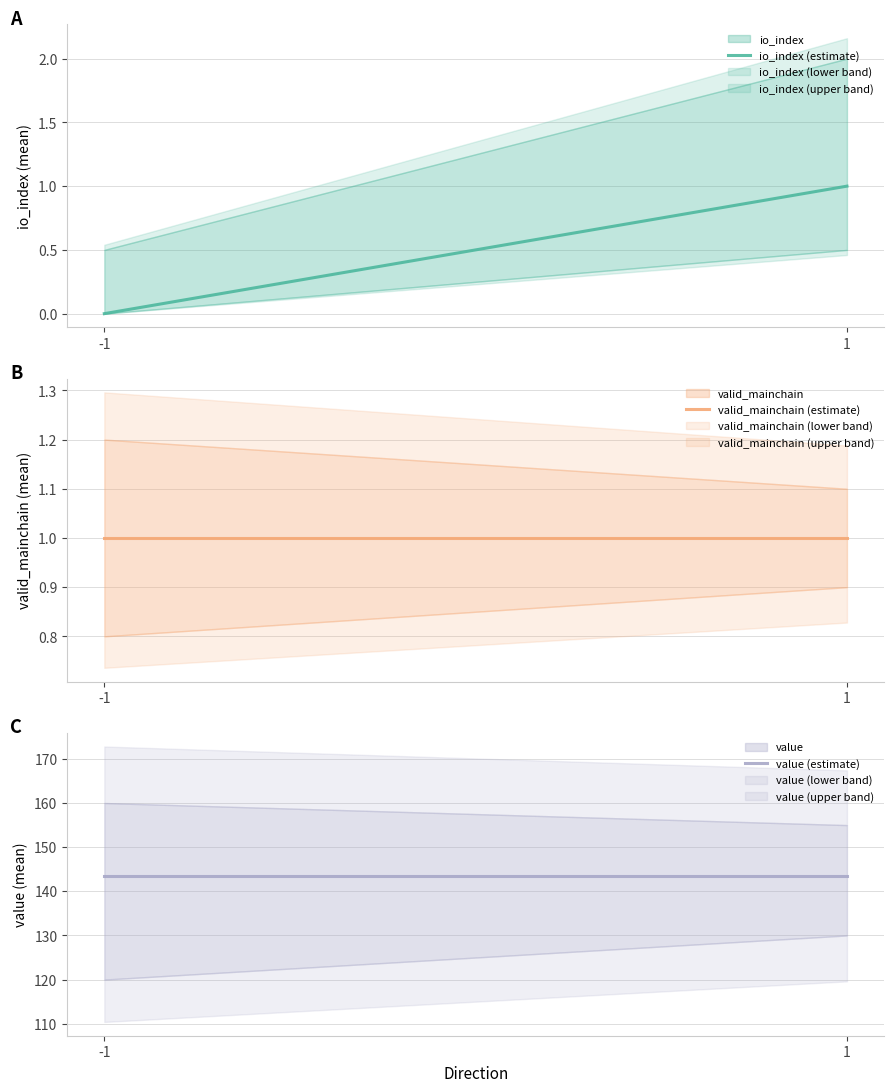

What is the sum of the io_index (estimate) values at -1 and 1?

1.0